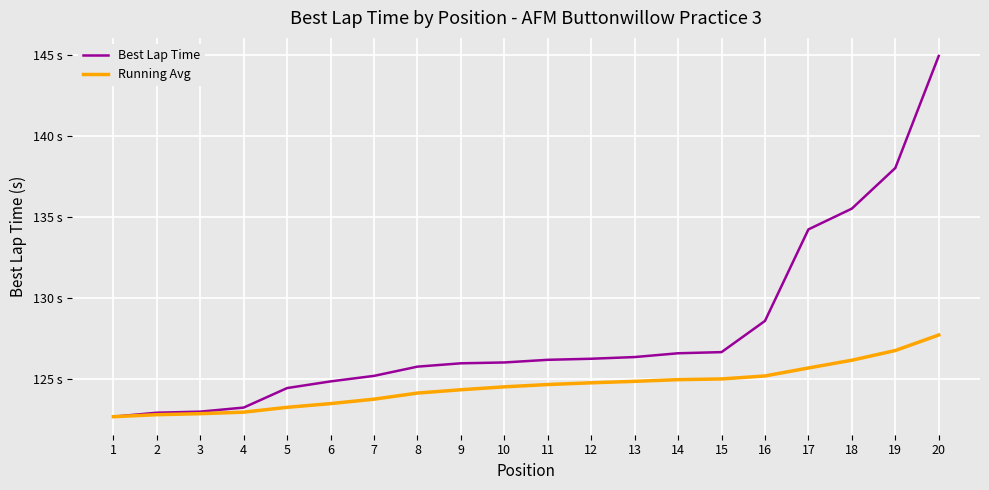

Does the chart display data point markers on the line(s)?

No